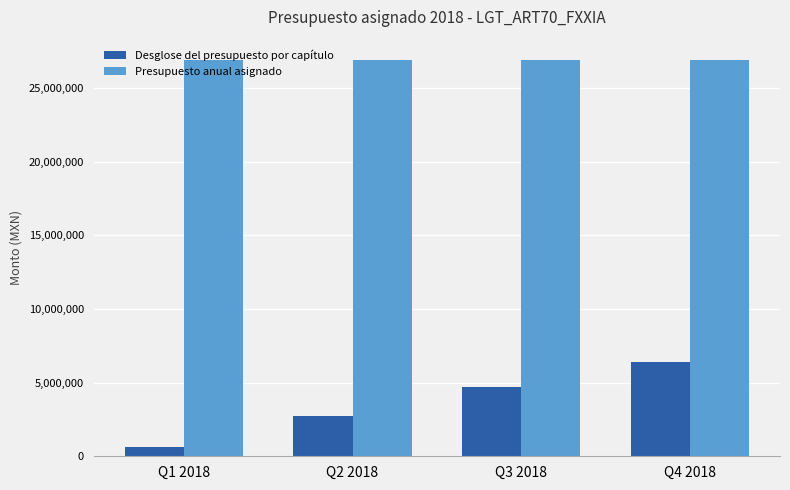

List the series in order of their overall mean, highest first.

Presupuesto anual asignado, Desglose del presupuesto por capítulo